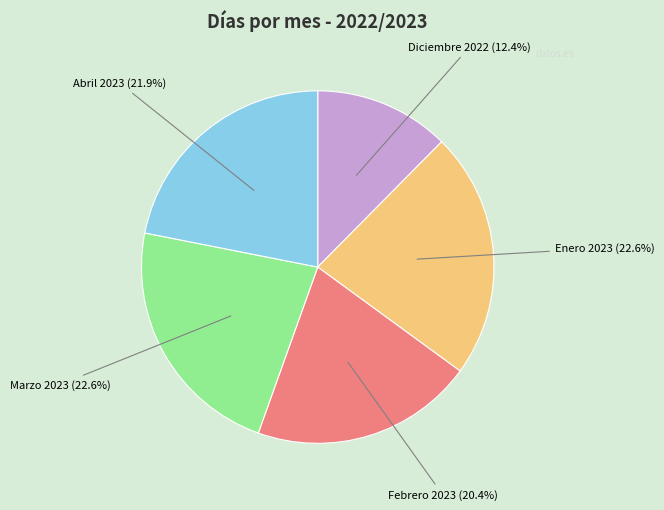

True or false: Febrero 2023 accounts for 20% of the total.

True